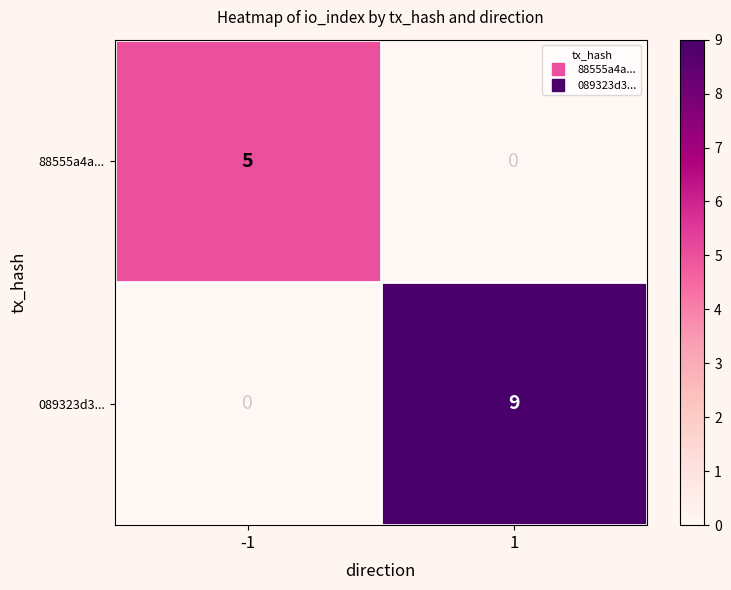

Reading left to right, extract all data points from this chart.

88555a4a...: 5	0
089323d3...: 0	9